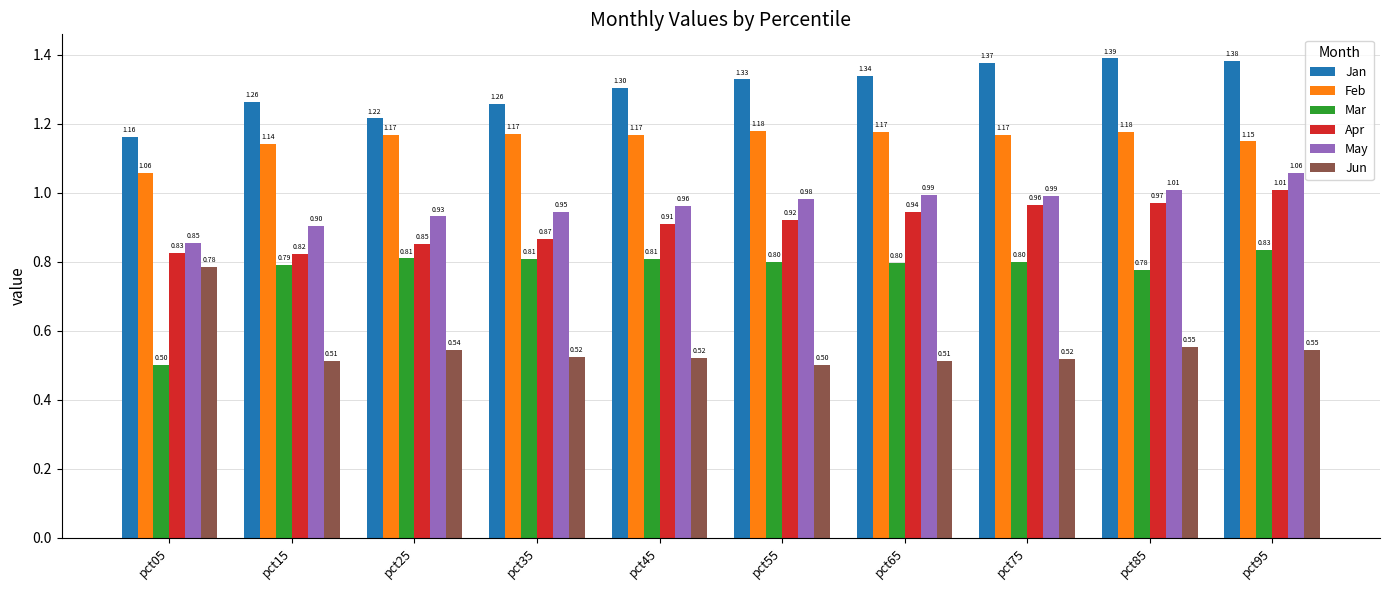

What is the sum of the Jan values at pct95 and pct05?

2.5